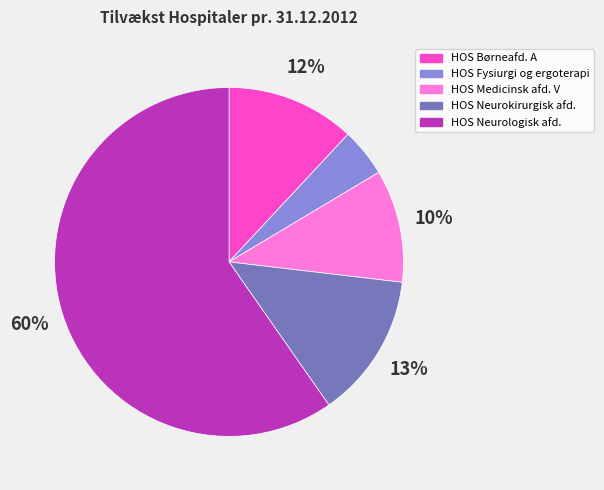

Combined, do HOS Børneafd. A and HOS Neurokirurgisk afd. account for over 50%?

No